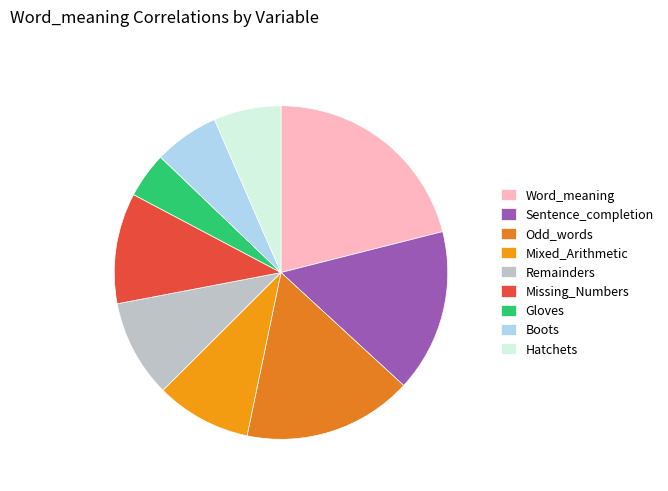

Does Sentence_completion represent more than half of the total?

No